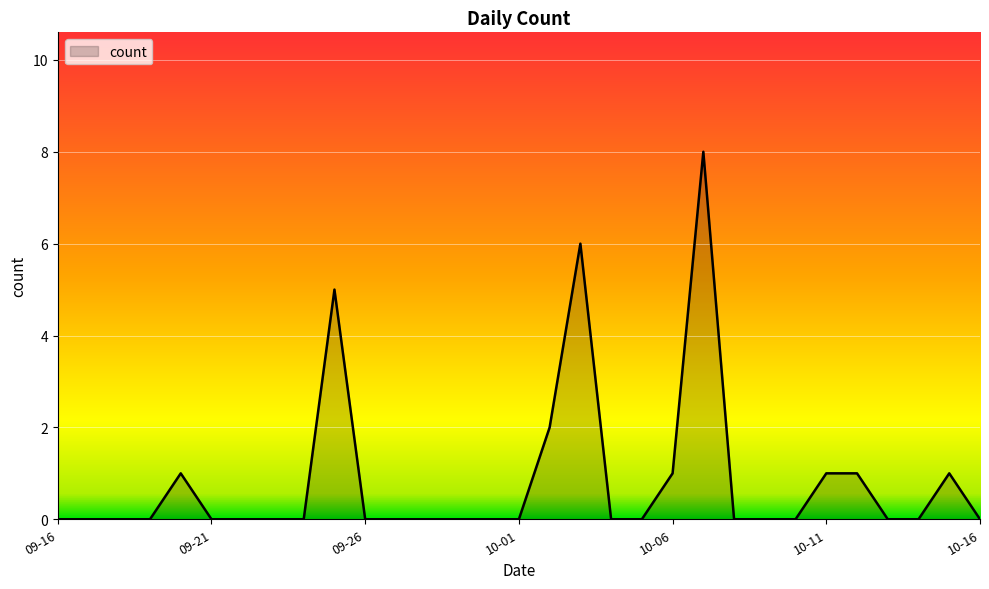

What is the maximum value shown in the chart?

8